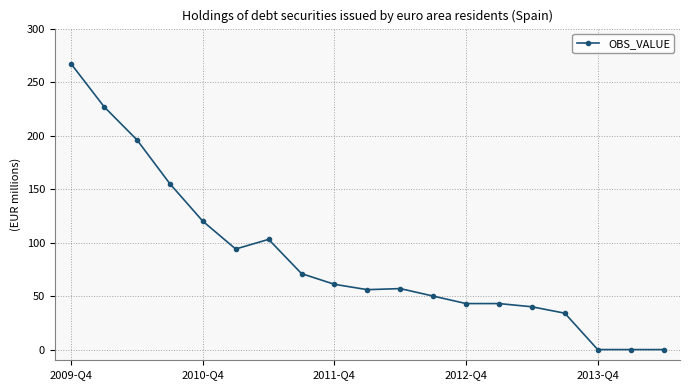

What is the sum of all values?

1617